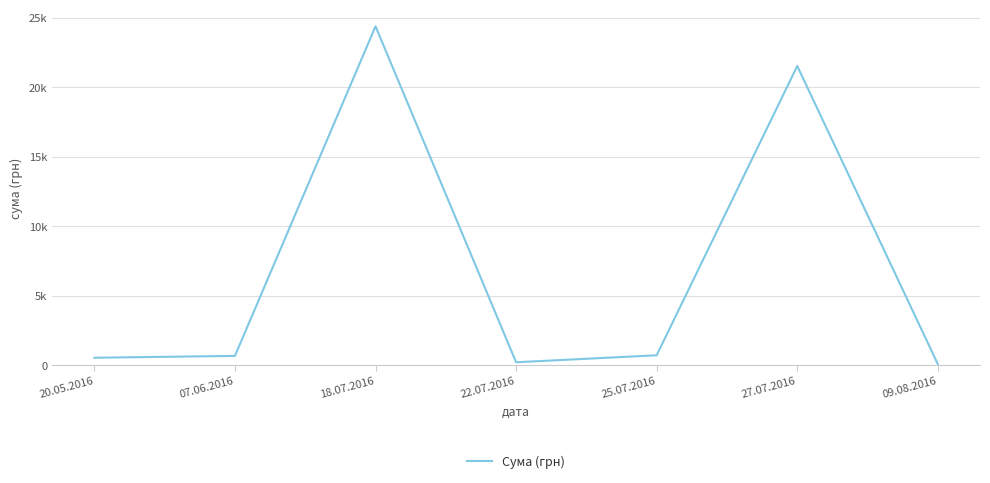

Does the chart have visible grid lines?

Yes